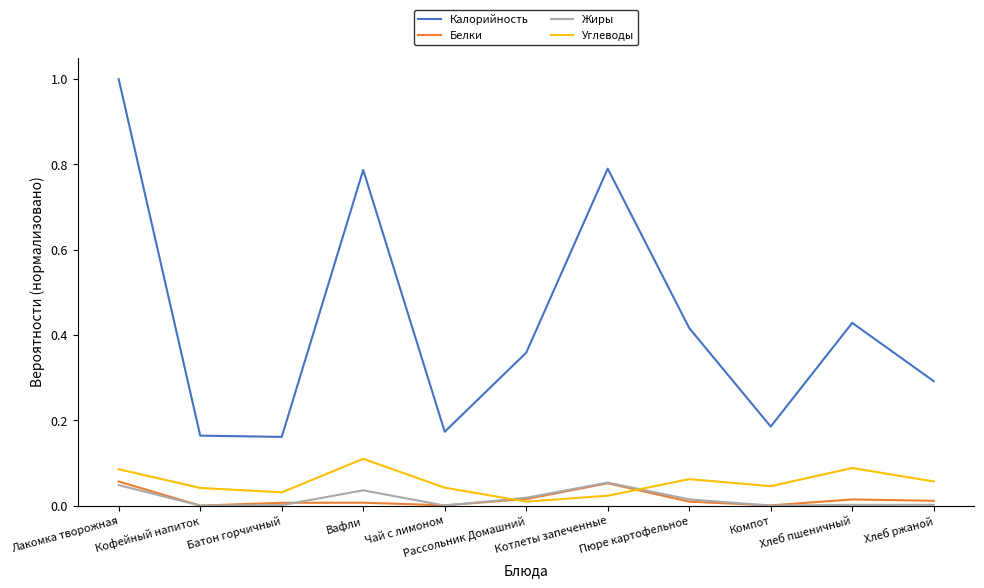

How many interior local peaks does the Калорийность series have?

3